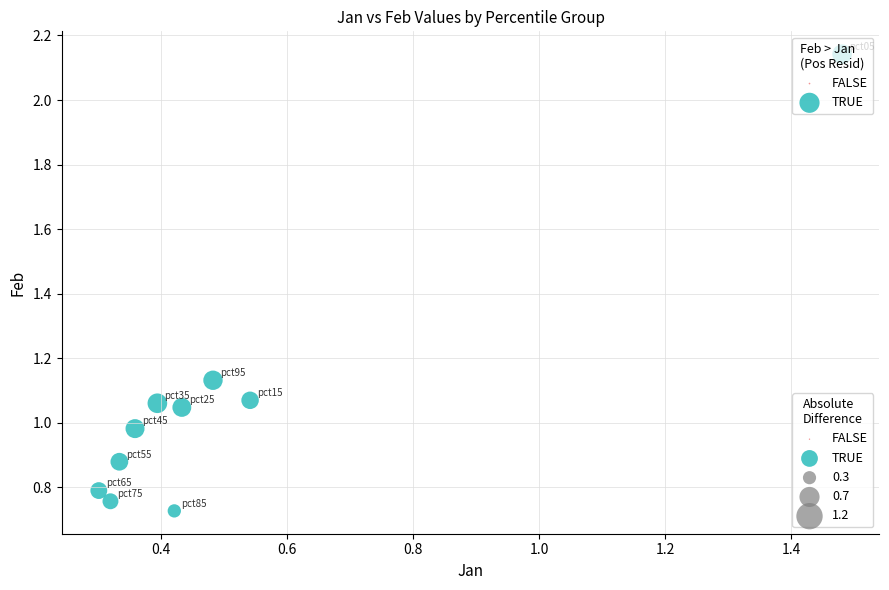

What is the average X value?

0.5